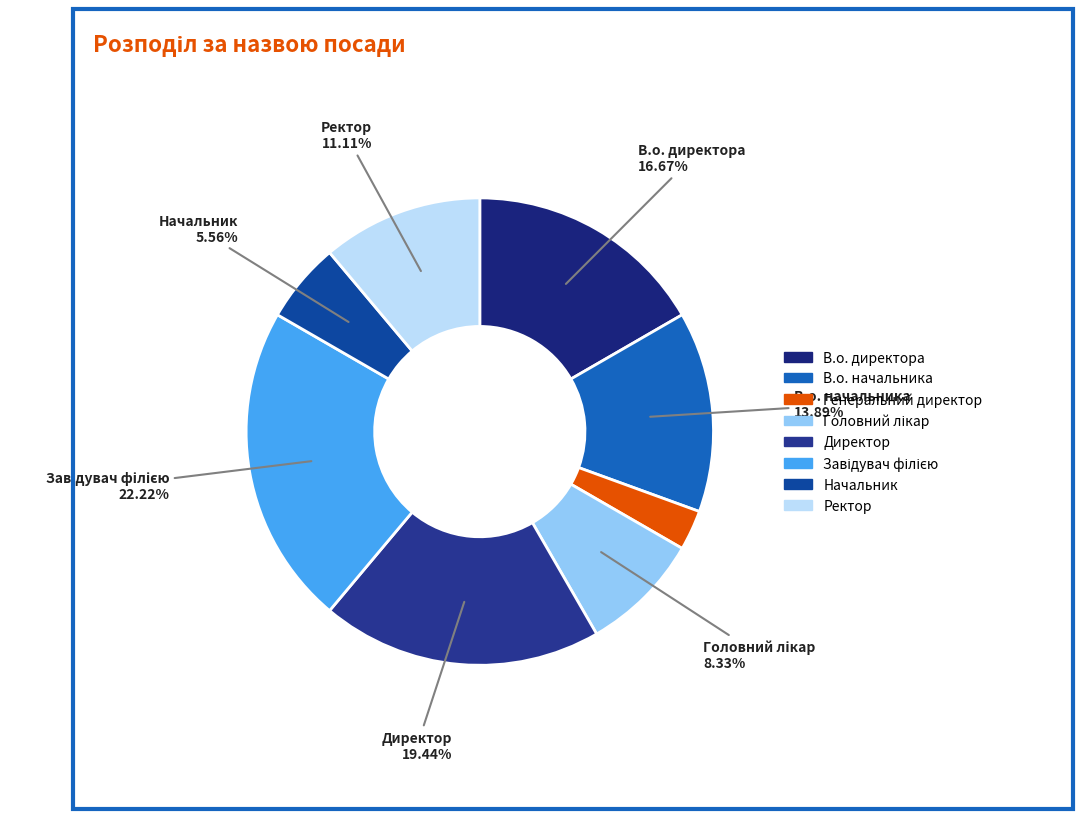

How many segments does this pie chart have?

8